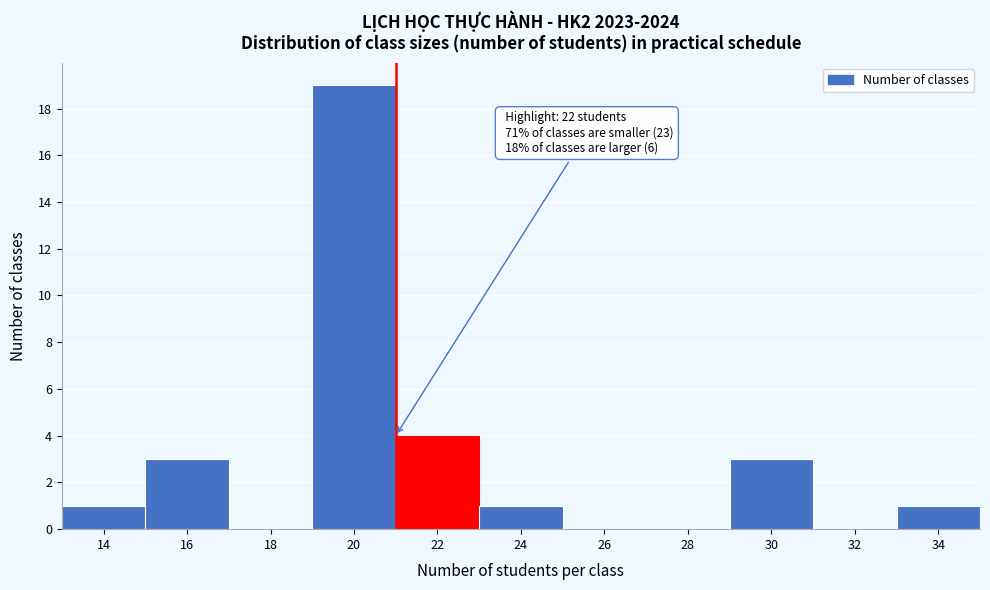

Reading left to right, list all the values displayed in this chart.

14=1	16=3	18=0	20=19	22=4	24=1	26=0	28=0	30=3	32=0	34=1